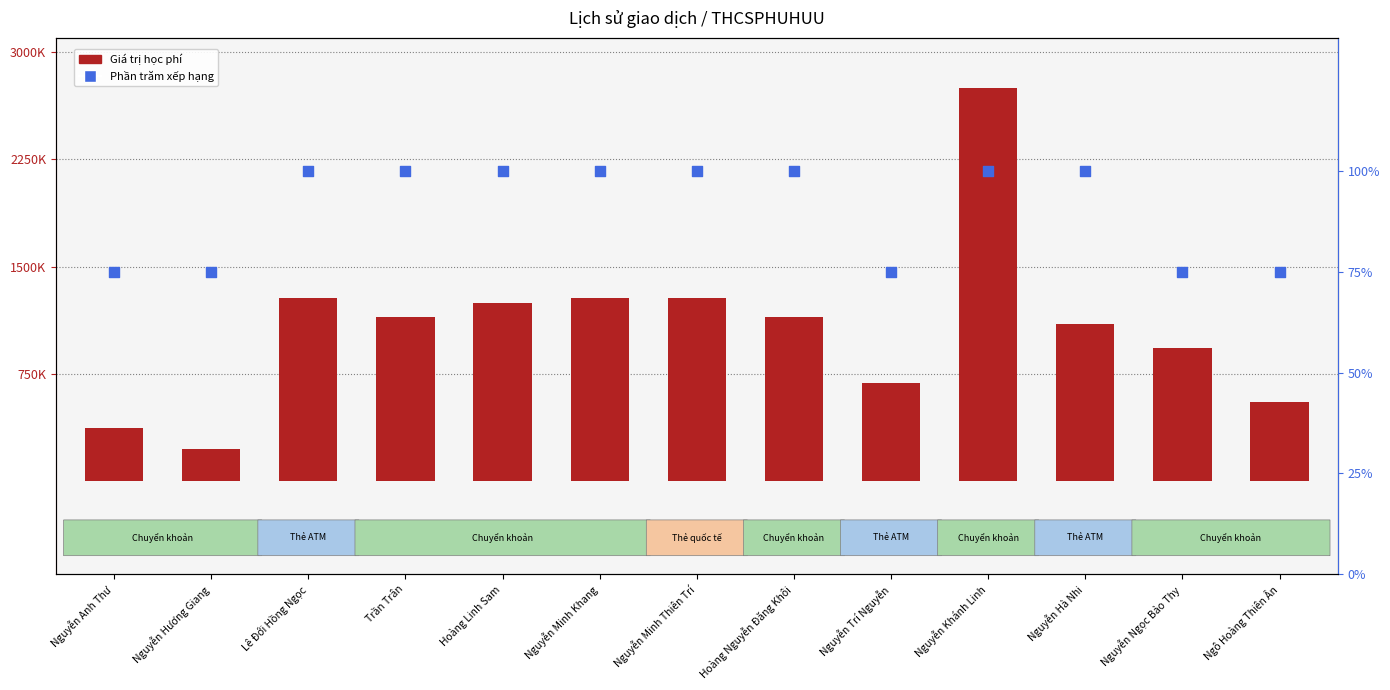

What is the total value across all series at Nguyễn Minh Thiên Trí?

1282100